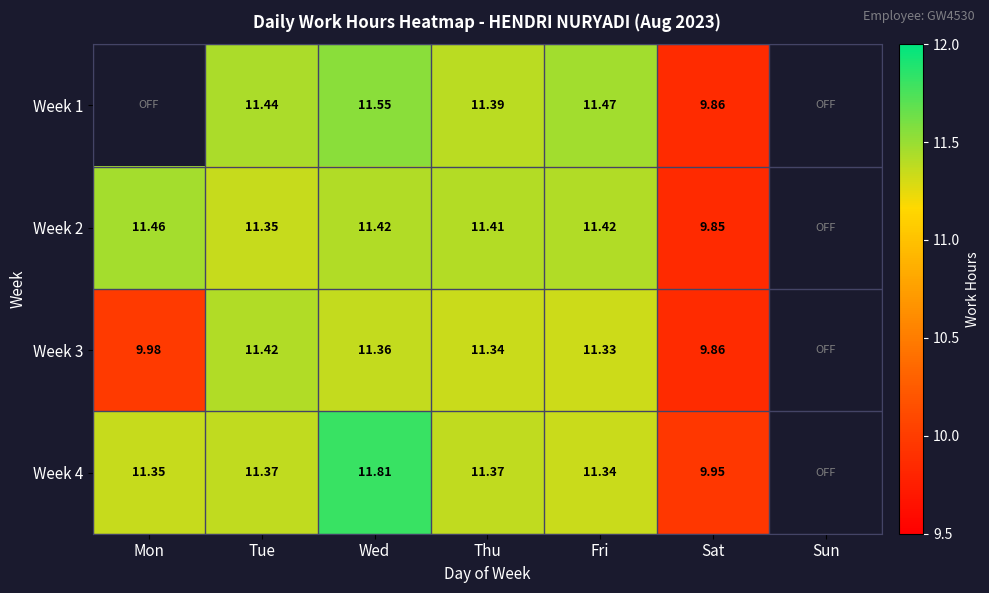

The Week 3 series shows 11.3 at Fri. True or false?

True